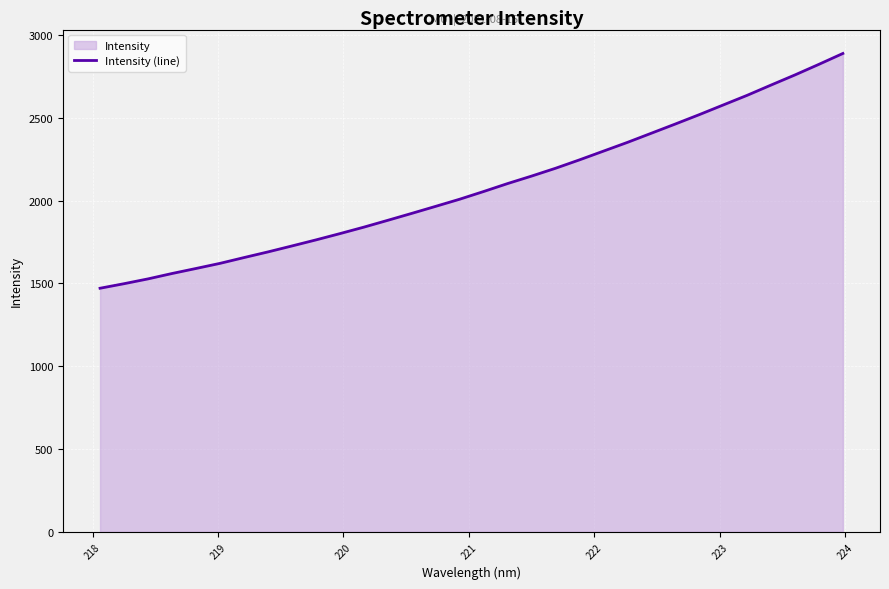

What is the greatest value displayed?

2888.3